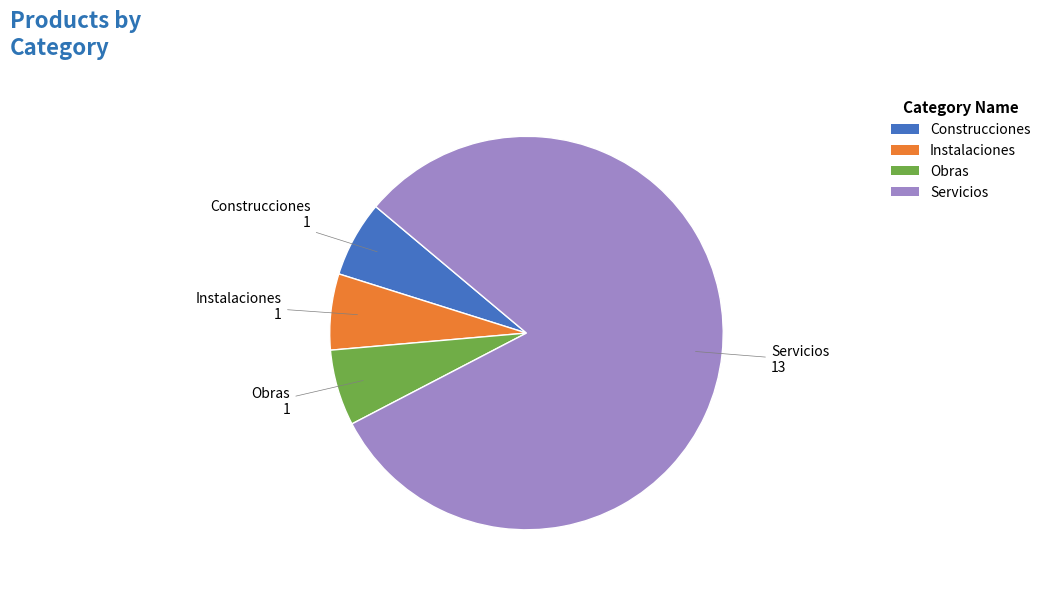

Which slice is the largest?

Servicios